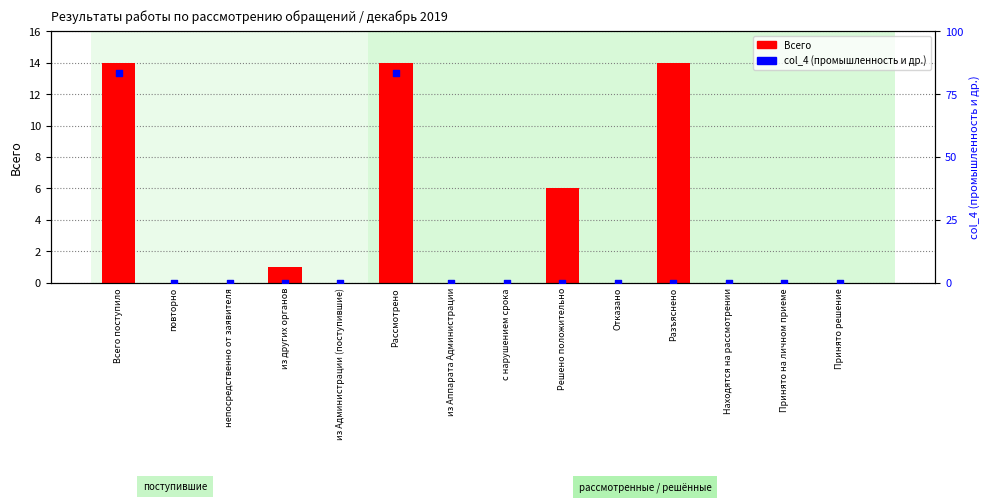

Which series reaches the maximum Y coordinate?

Всего